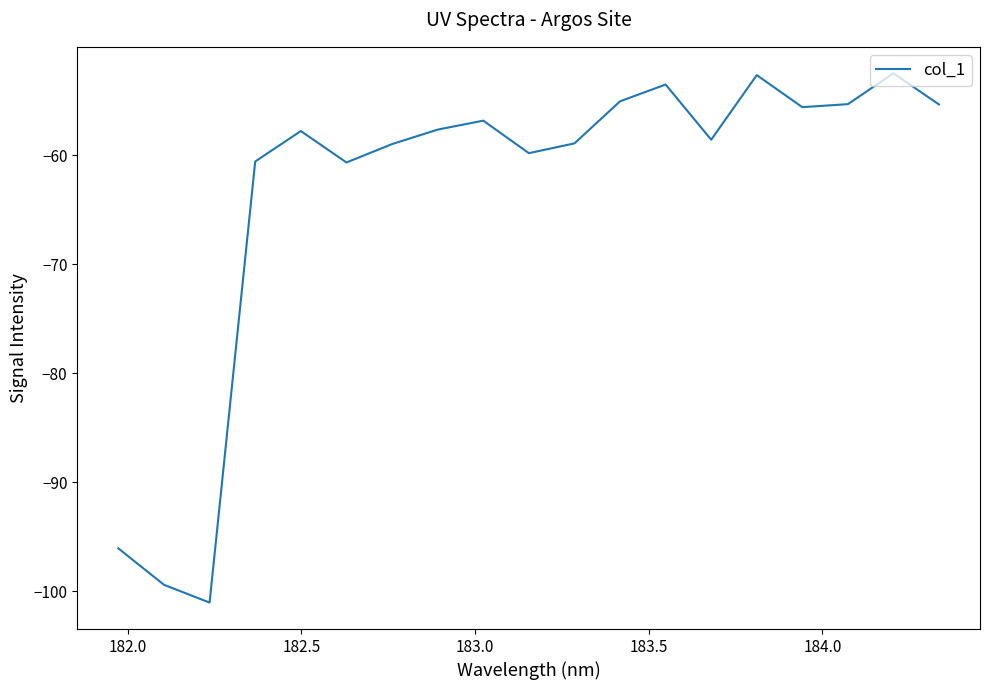

True or false: the data has more than 2 interior local peaks.

True